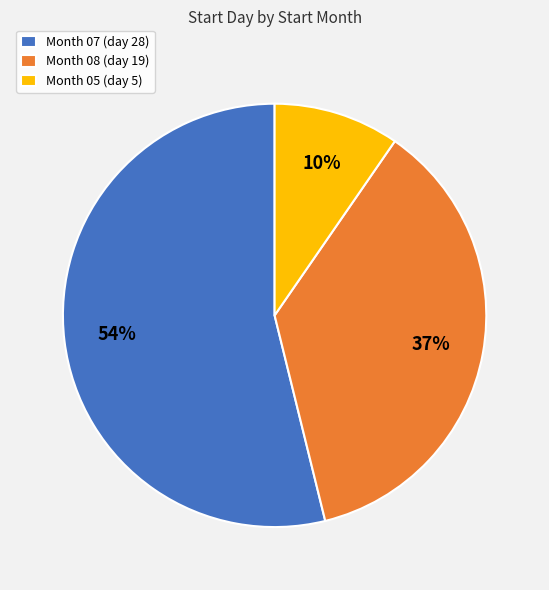

What is the smallest slice in the pie chart?

Month 05 (day 5)